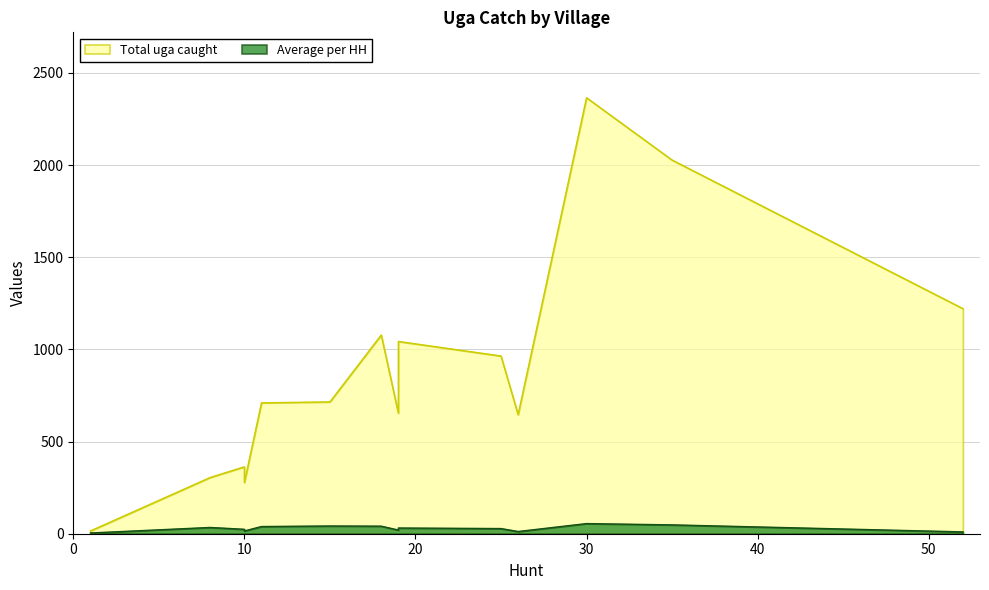

What is the sum of all Total uga caught values?

12384